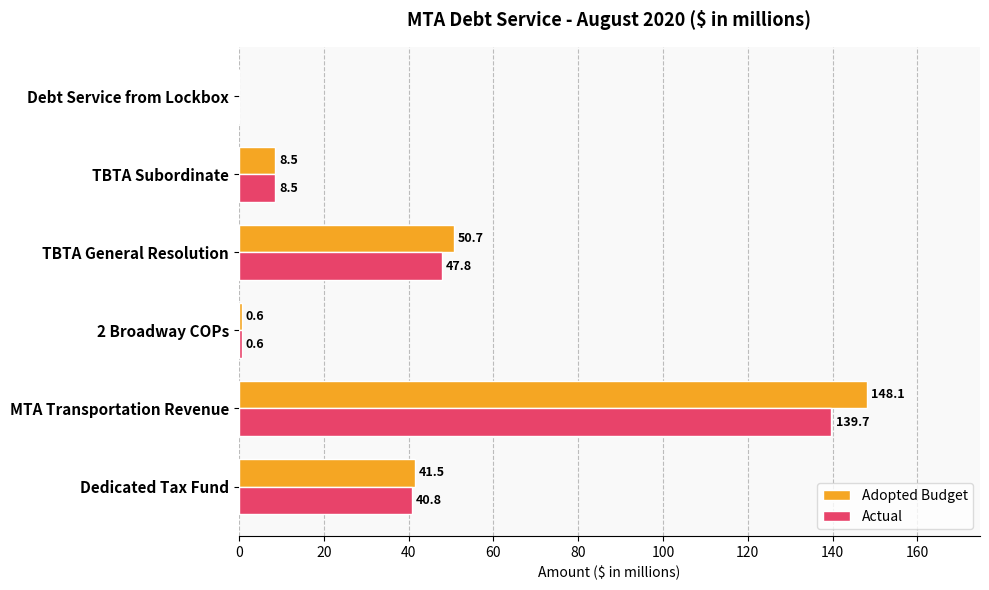

What is the sum of all Actual values?

237.4